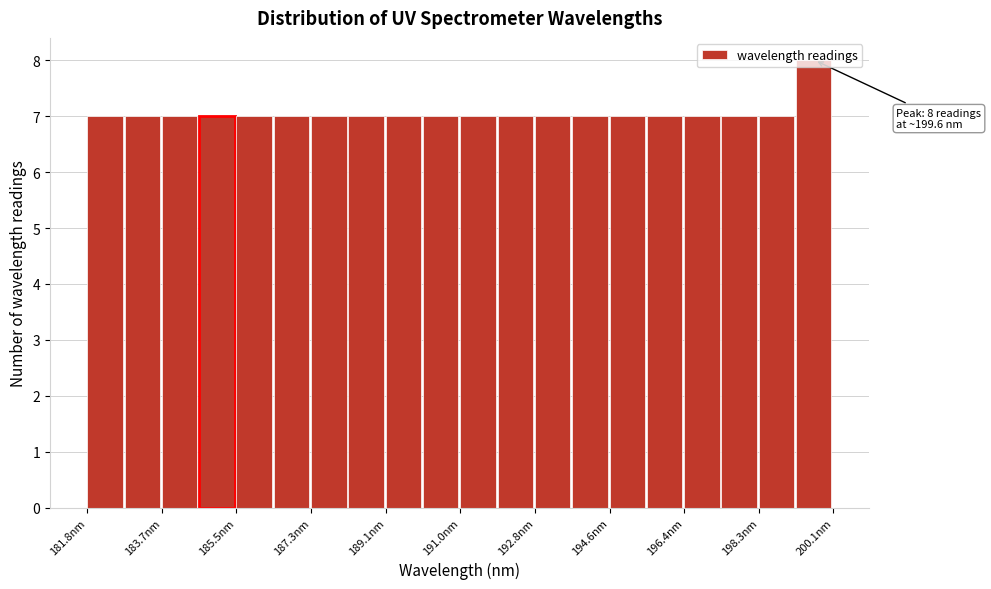

Which range on the x-axis has the tallest bar?

199.2 to 200.0